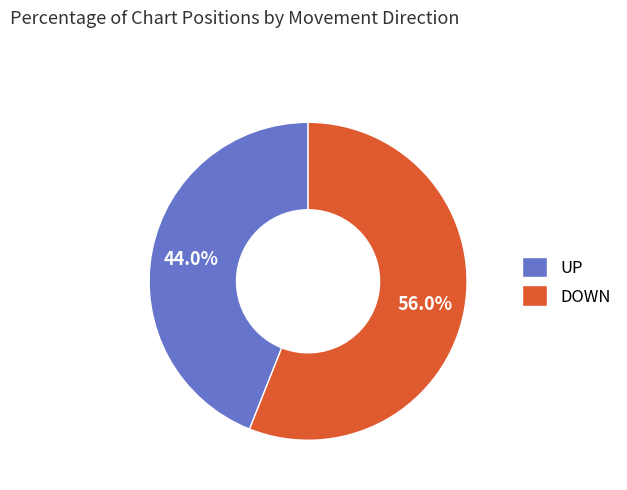

Which category accounts for the majority?

DOWN